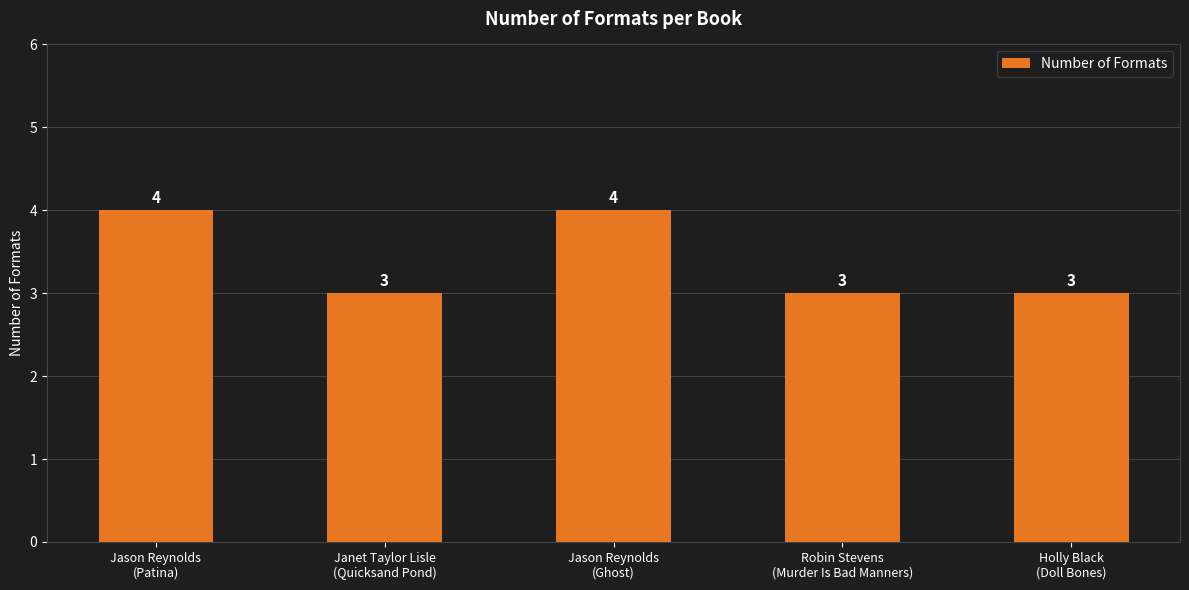

What is the difference between the maximum and minimum values?

1